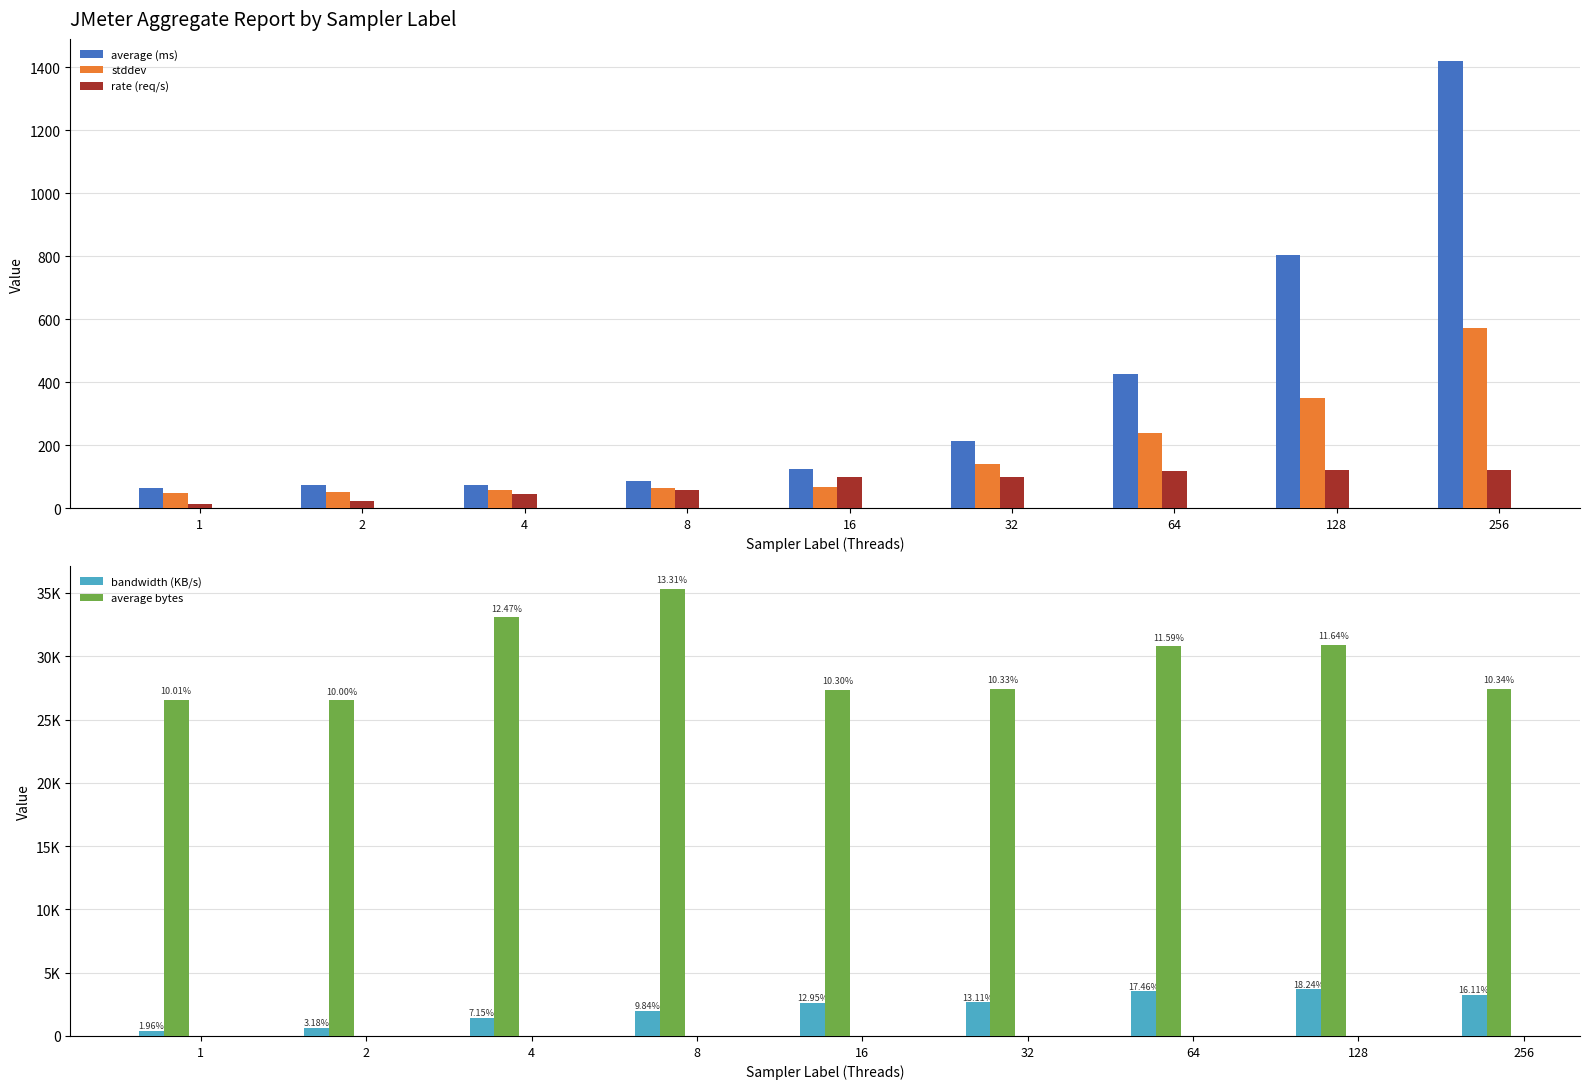

What is the greatest value displayed?

35327.3